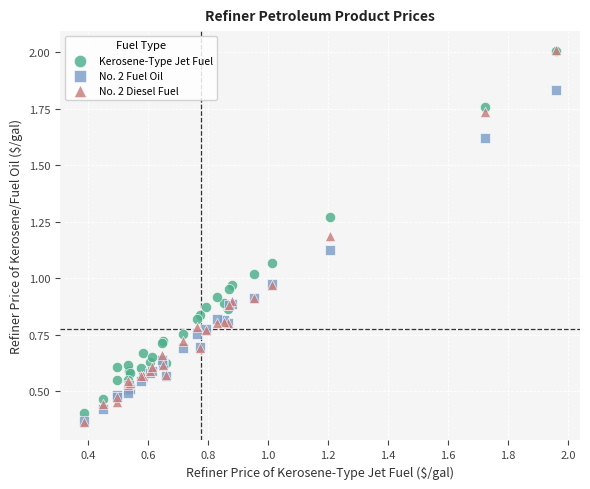

What are all the series names shown in the legend?

Kerosene-Type Jet Fuel, No. 2 Fuel Oil, No. 2 Diesel Fuel